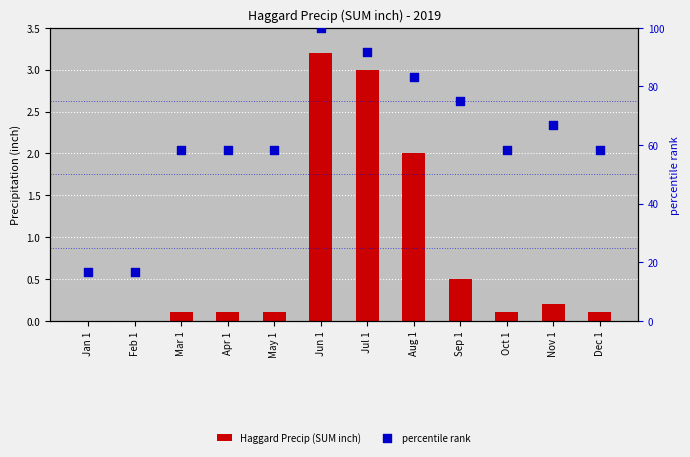

At how many categories does at least one series exceed 57?

10